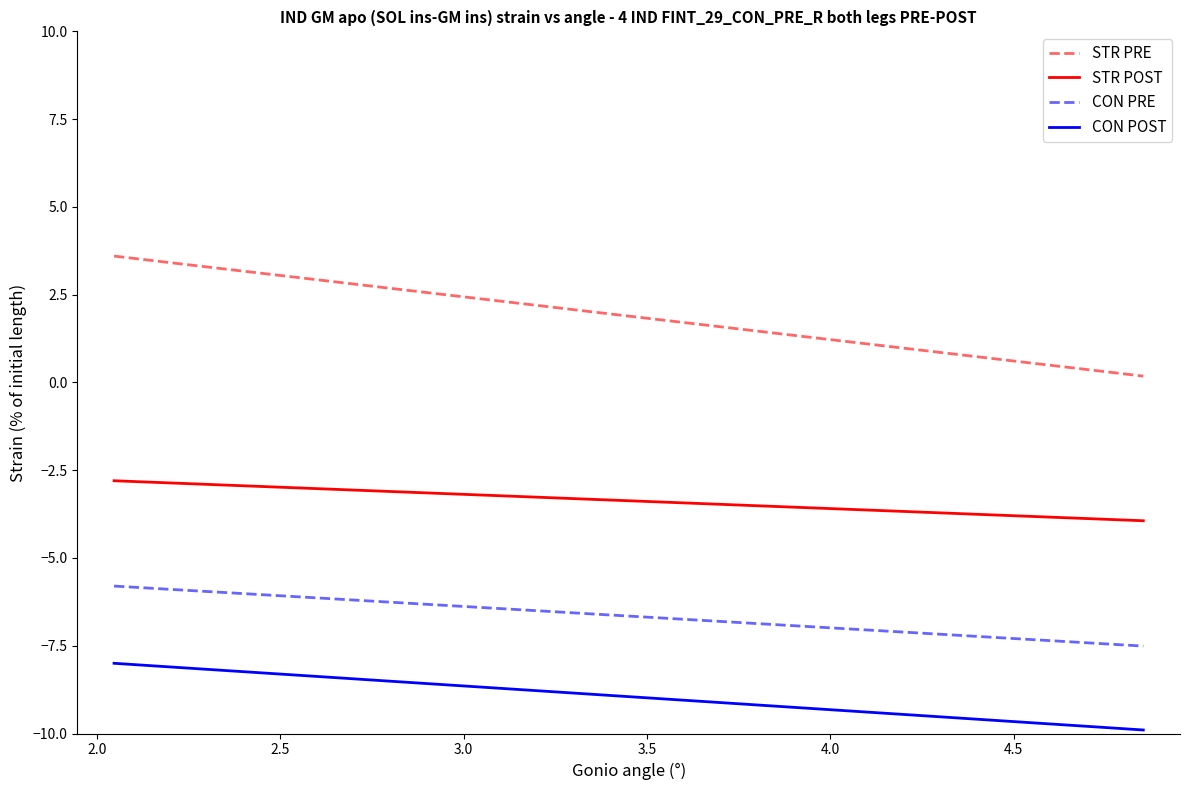

Which series has the widest spread of values?

STR PRE